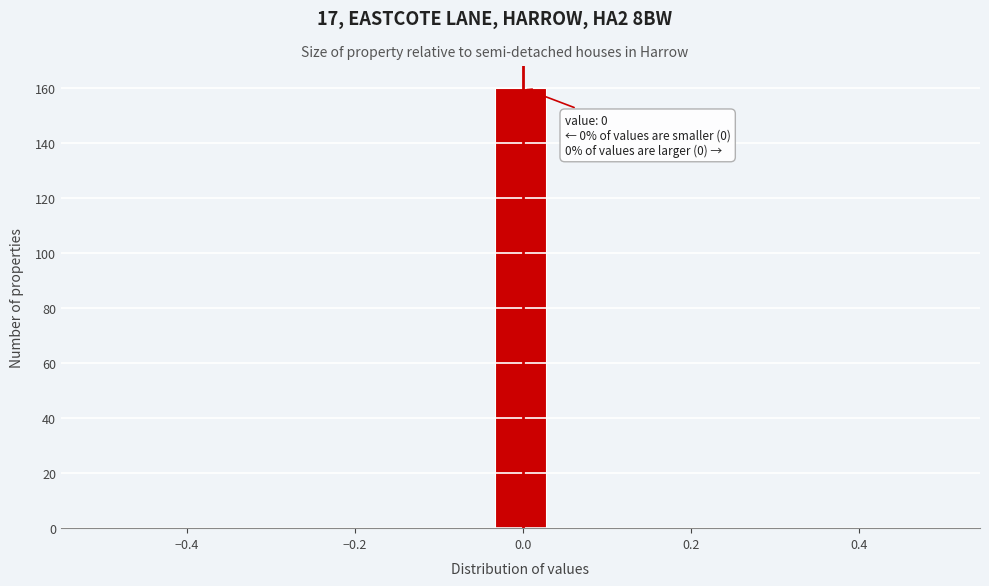

Around what value on the x-axis is the tallest bar? Give the approximate position of its centre, as read against the axis.

0.00